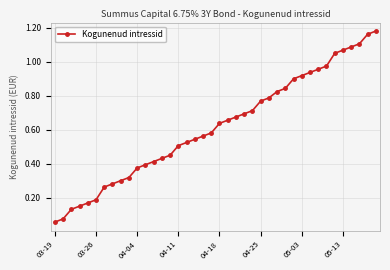

Is this an area chart (filled region under the line)?

No